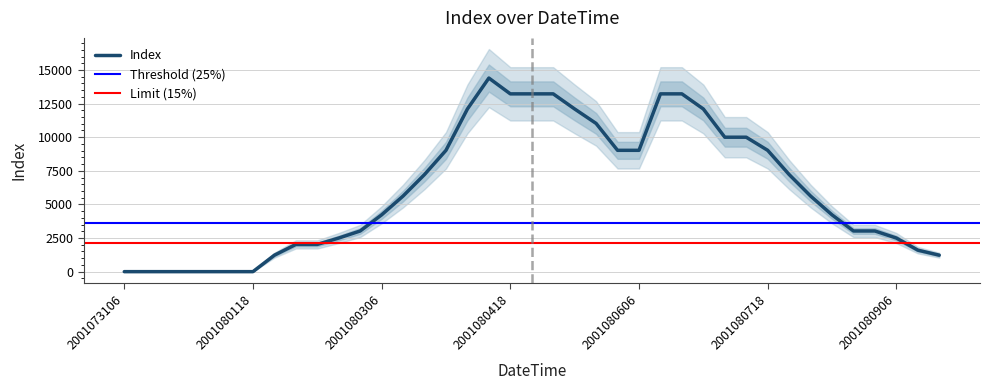

List the labels in order of value, smallest first.

2001073106, 2001073112, 2001073118, 2001080100, 2001080106, 2001080112, 2001080118, 2001080200, 2001080918, 2001080912, 2001080206, 2001080212, 2001080218, 2001080906, 2001080300, 2001080818, 2001080900, 2001080306, 2001080812, 2001080312, 2001080806, 2001080318, 2001080800, 2001080400, 2001080600, 2001080606, 2001080718, 2001080706, 2001080712, 2001080518, 2001080406, 2001080512, 2001080700, 2001080418, 2001080500, 2001080506, 2001080612, 2001080618, 2001080412